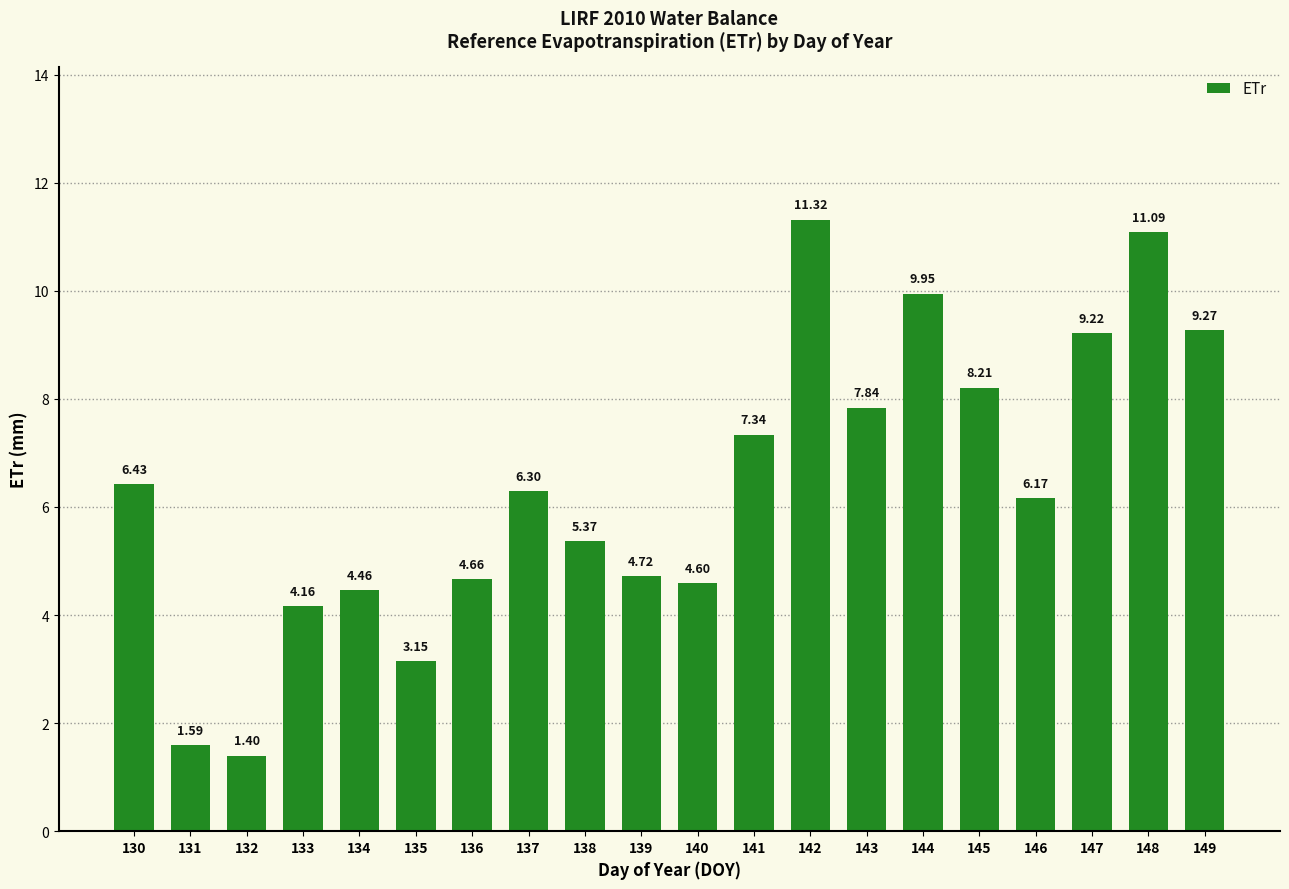

What is the change in value from 132 to 145?

+6.8